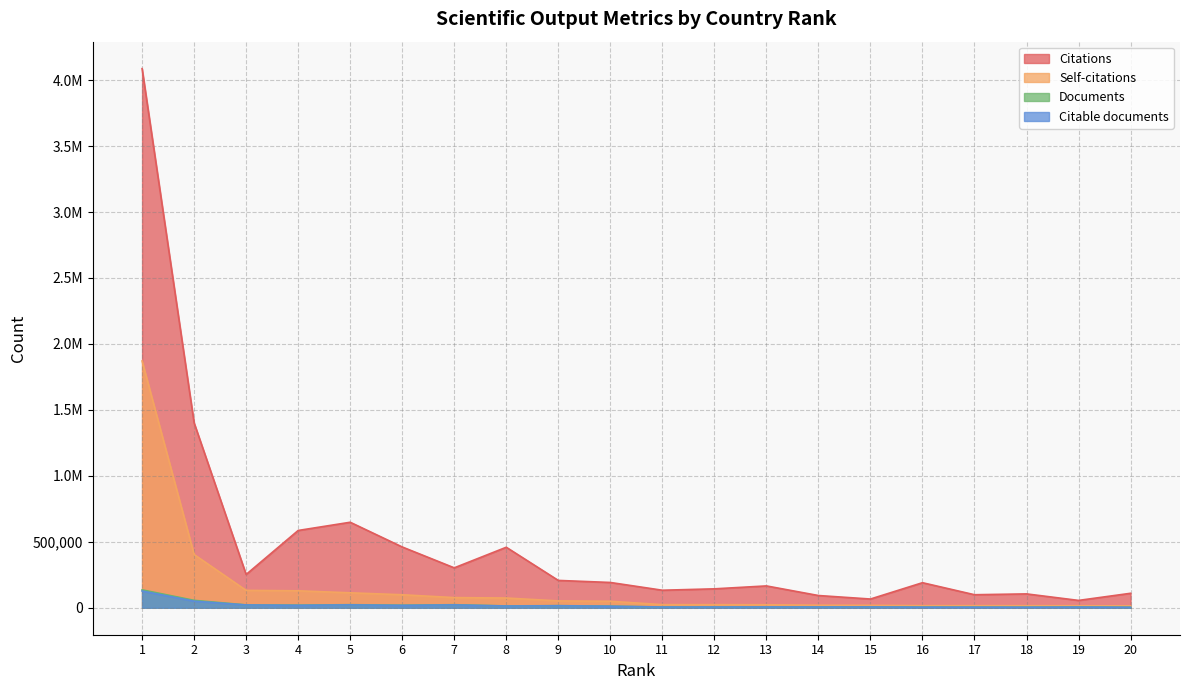

Is the value of Documents at 6 greater than the value of Citable documents at 13?

Yes